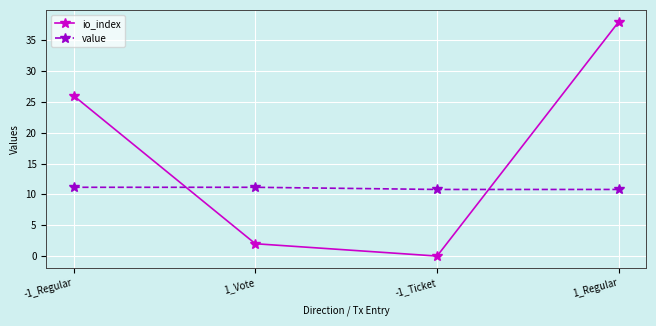

What is the label of the 4th point from the right?

-1_Regular